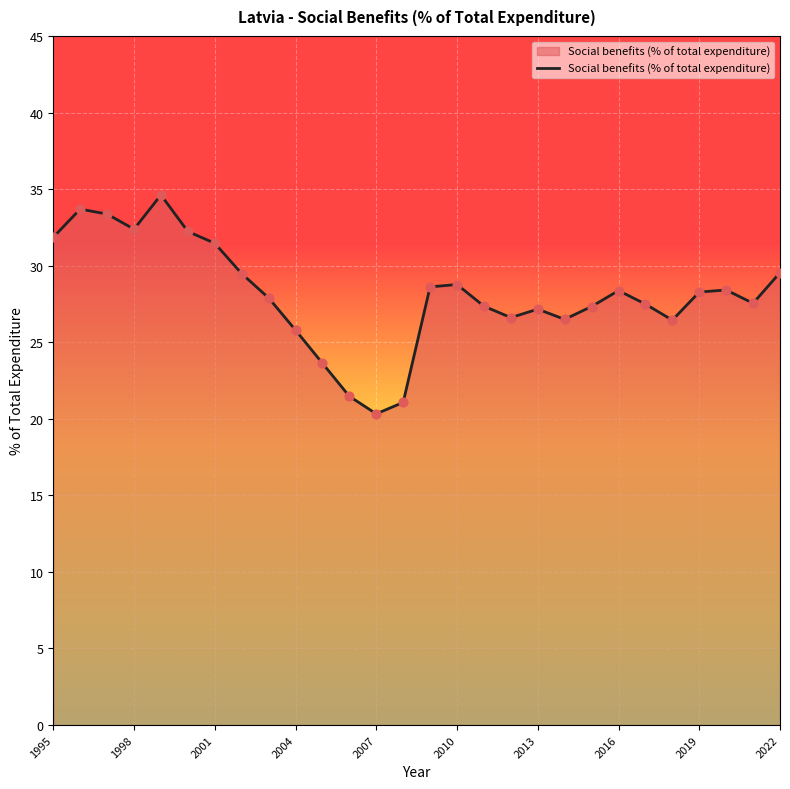

What is the greatest value displayed?

34.6